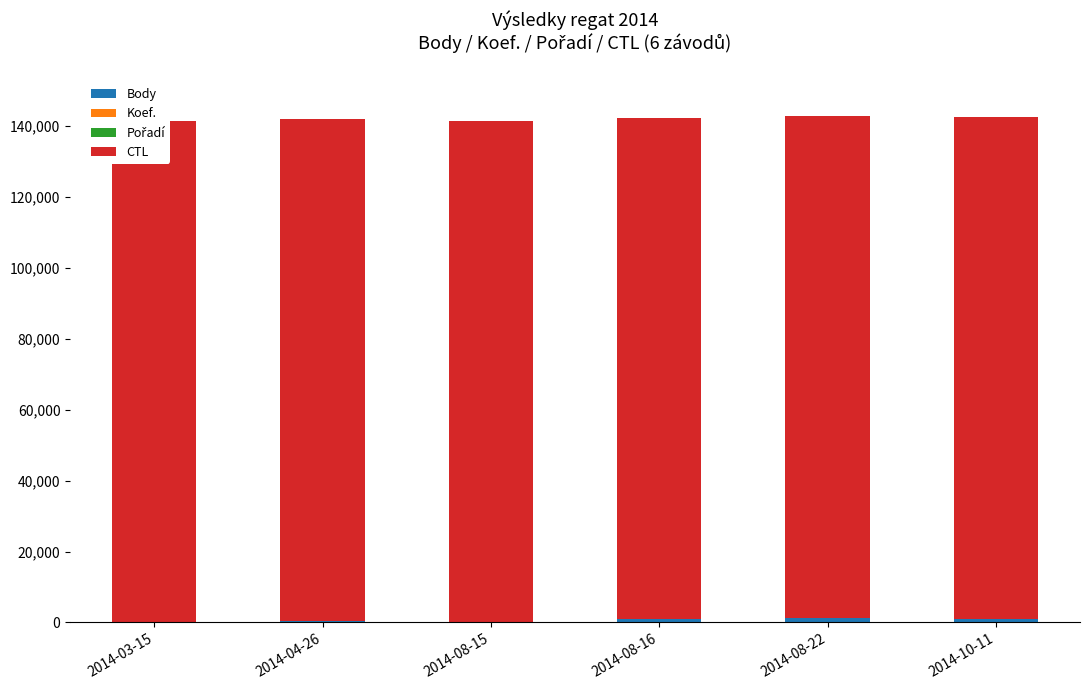

How many bars are there in total?

24